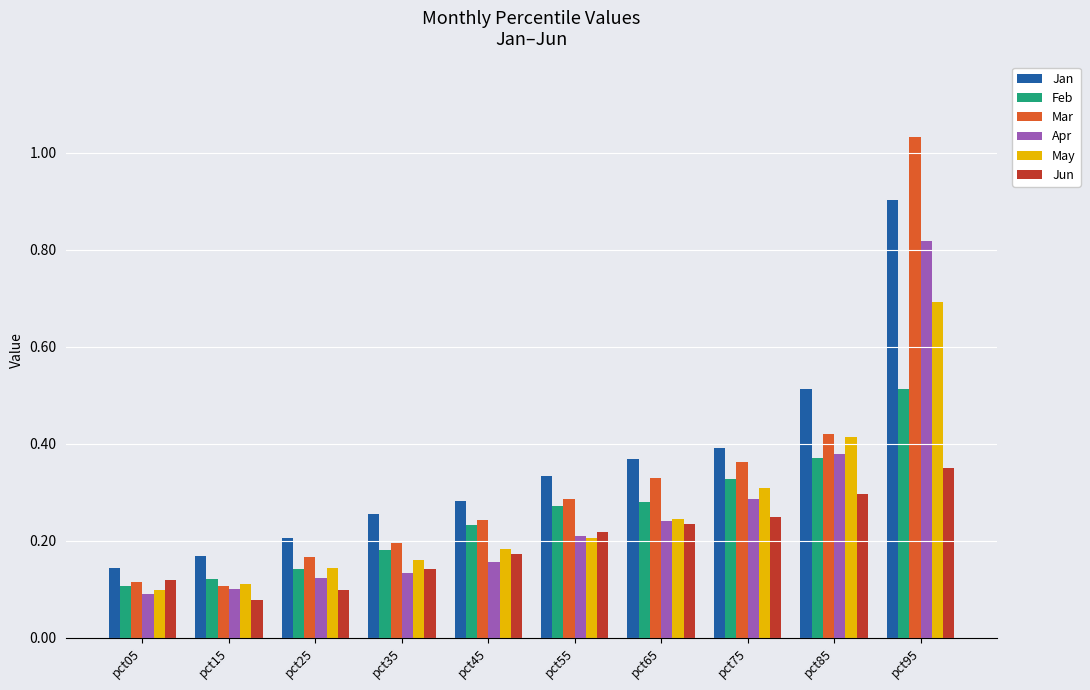

What is the sum of the Jan values at pct75 and pct95?

1.3